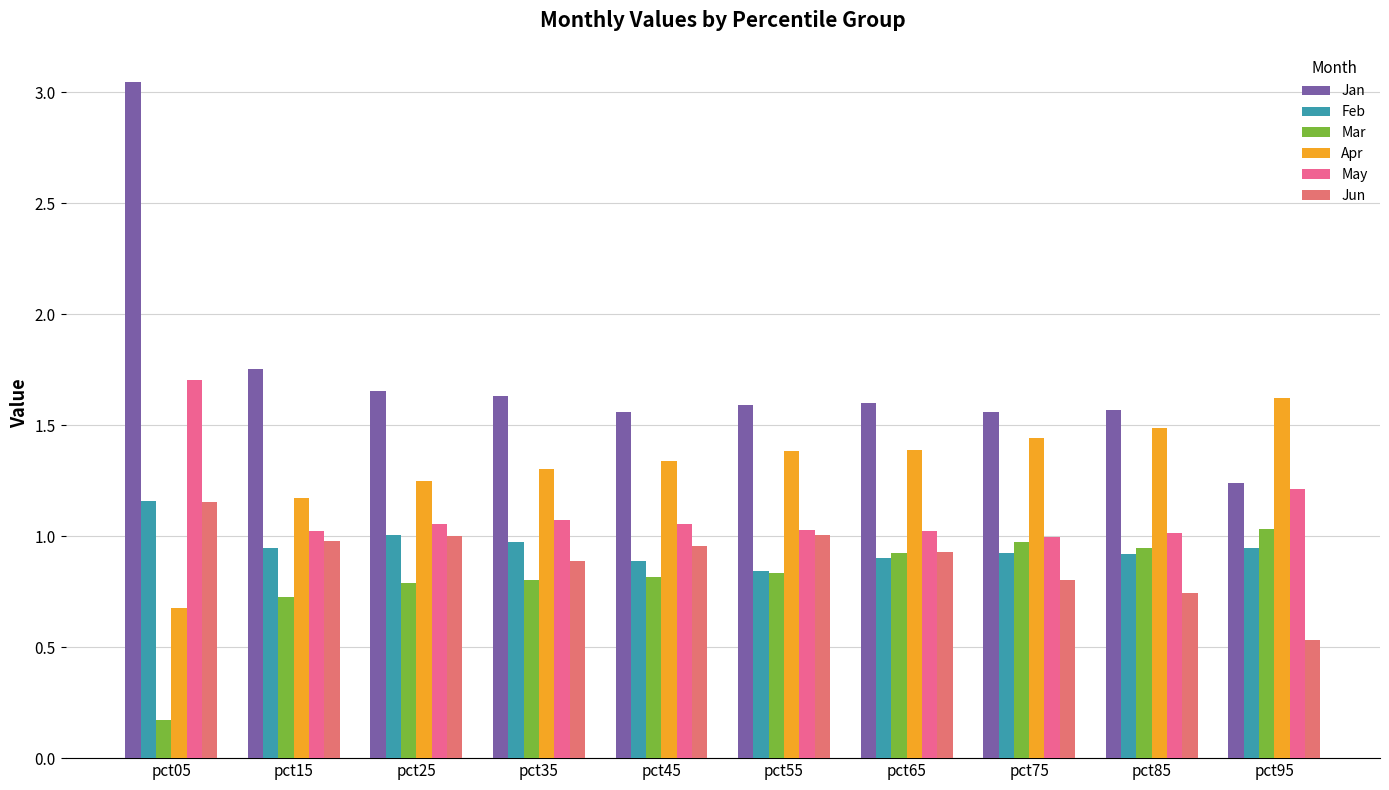

Where is May nearest to the value 1?

pct75